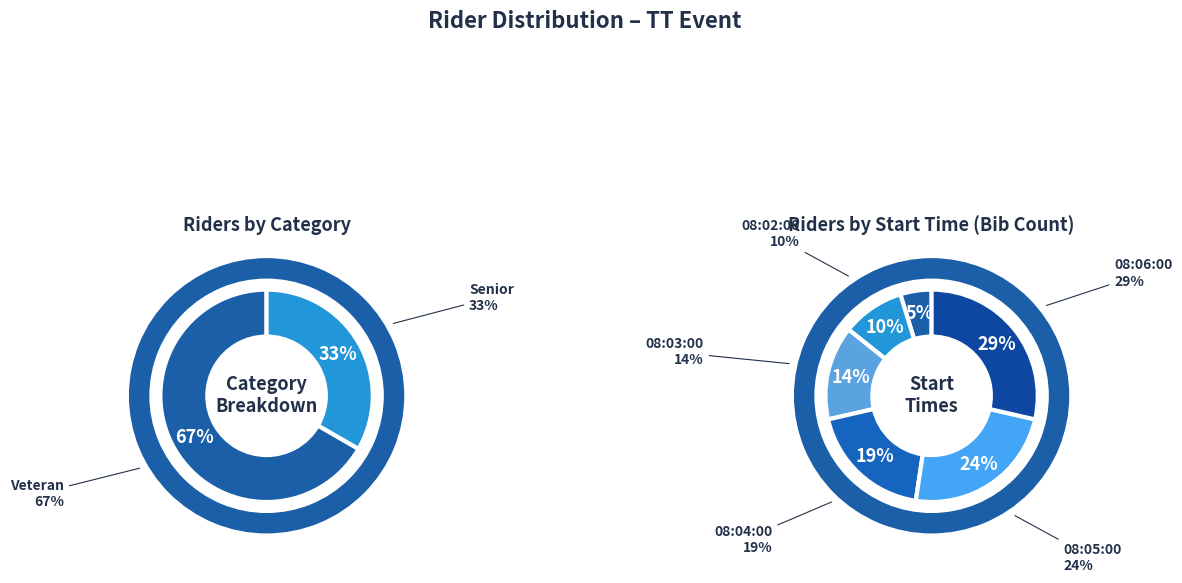

Does 08:06:00 represent more than half of the total?

No